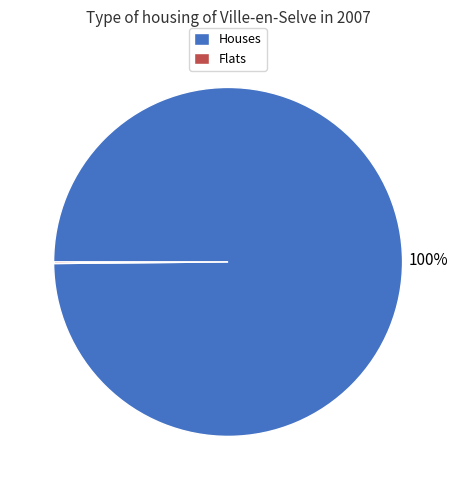

To the nearest percent, what is the average slice percentage?

50%